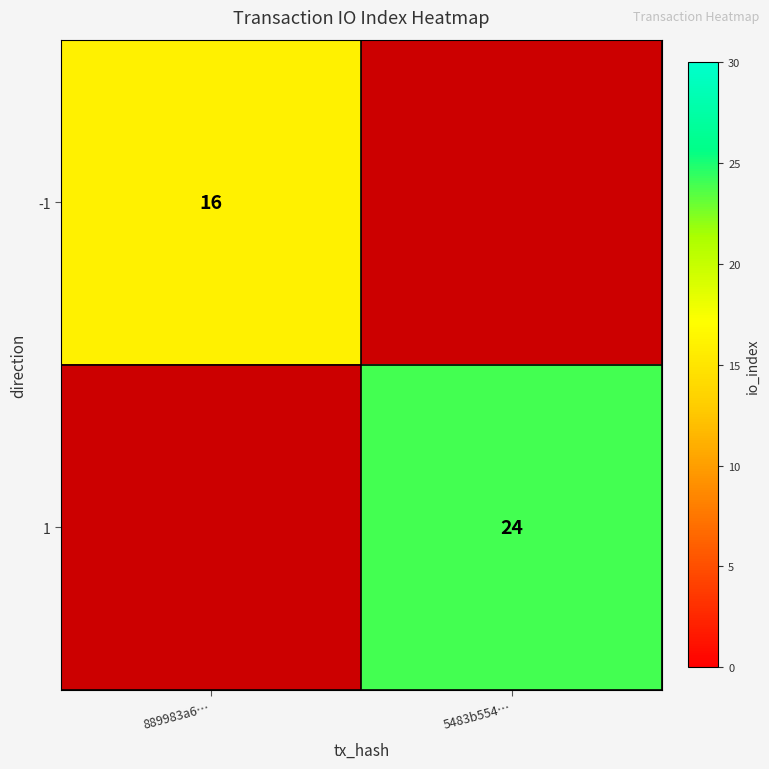

Between 889983a6… and 5483b554…, which is larger?

5483b554…